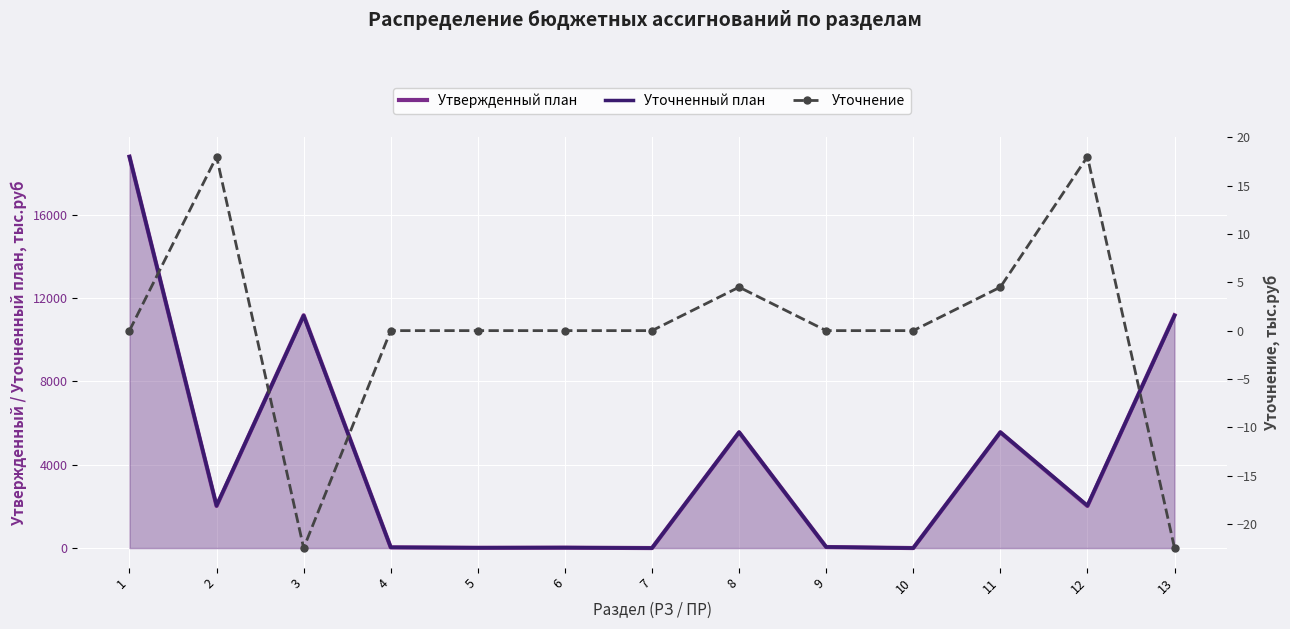

In Уточнение, how many points are lower than both neighbors (excluding endpoints)?

1